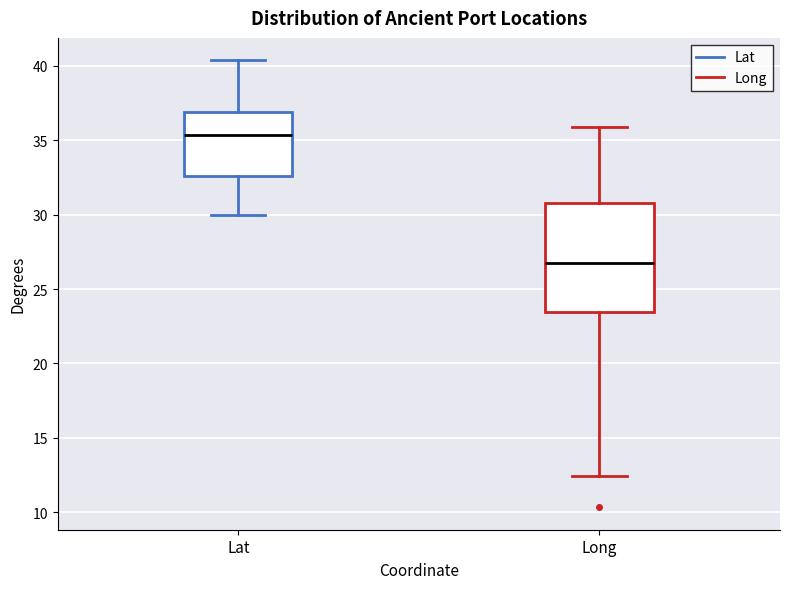

Which box's median line is the highest?

Lat